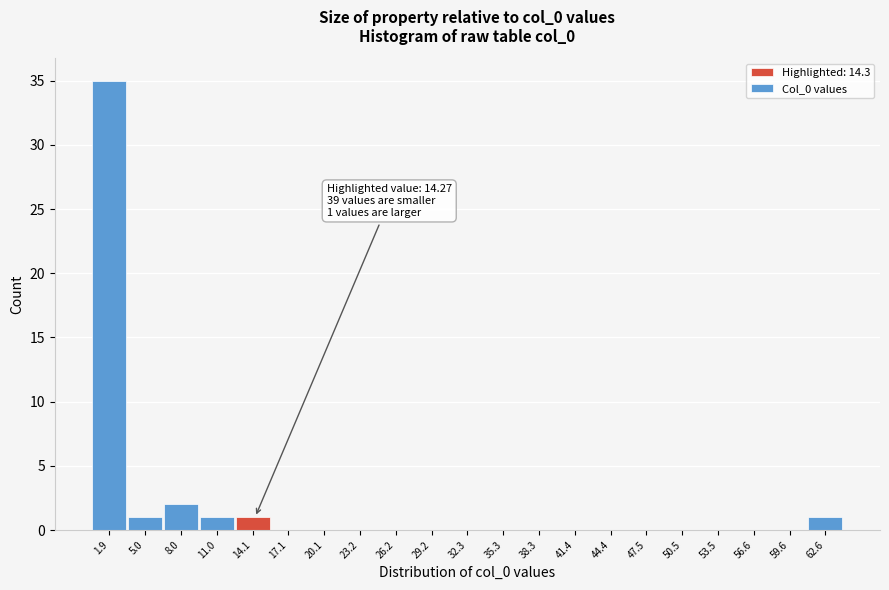

Over which range of the x-axis is the bar tallest?

0.5 to 3.5